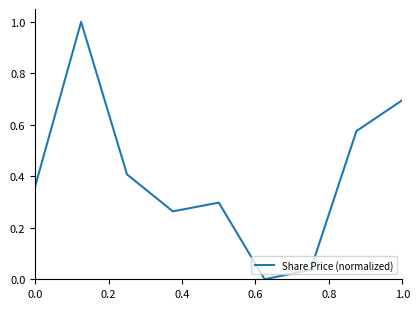

What is the greatest value displayed?

1.0